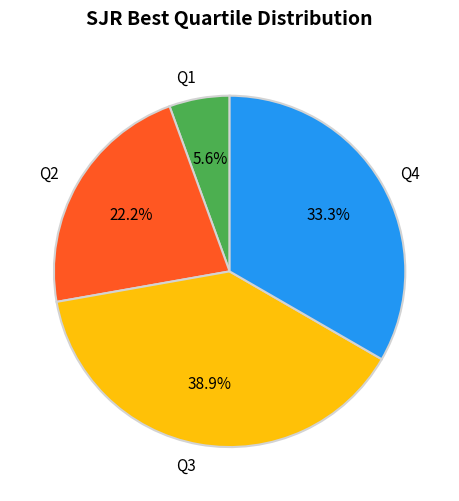

To the nearest percent, what percentage of the pie is Q3?

39%